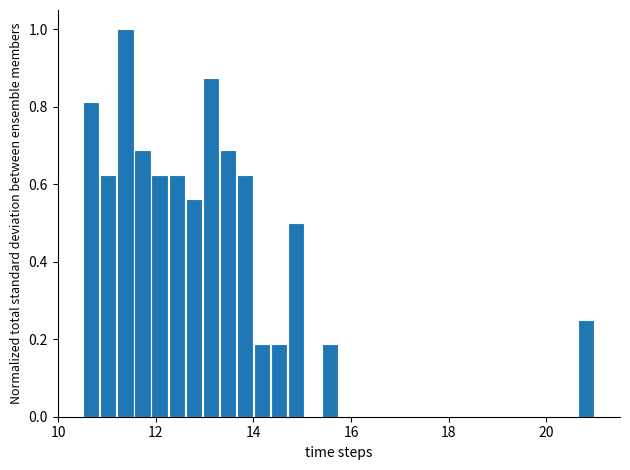

Around what value on the x-axis is the tallest bar? Give the approximate position of its centre, as read against the axis.

11.4